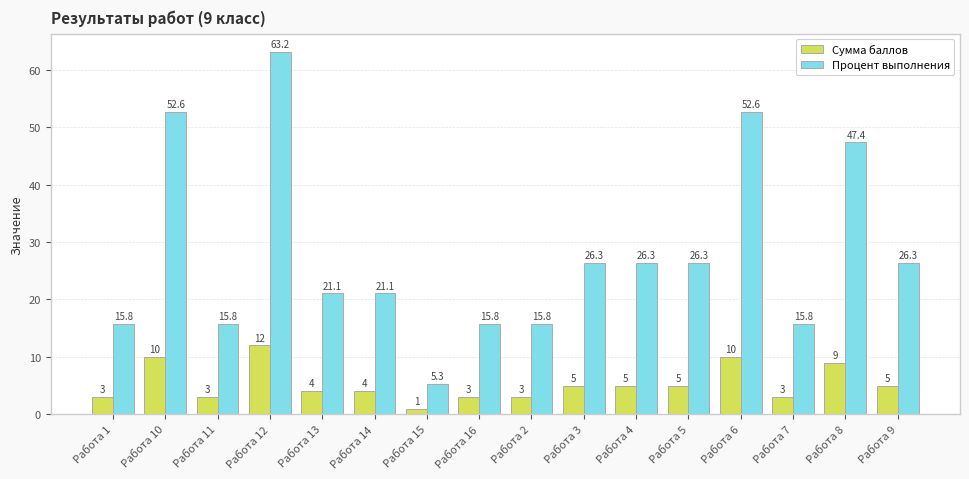

What is the difference between the Сумма баллов values at Работа 9 and Работа 13?

1.0